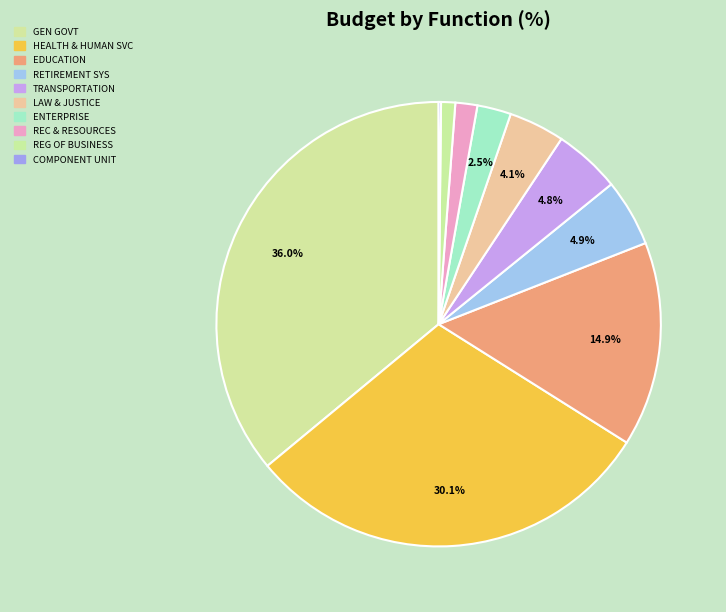

Count the number of slices in the pie.

10